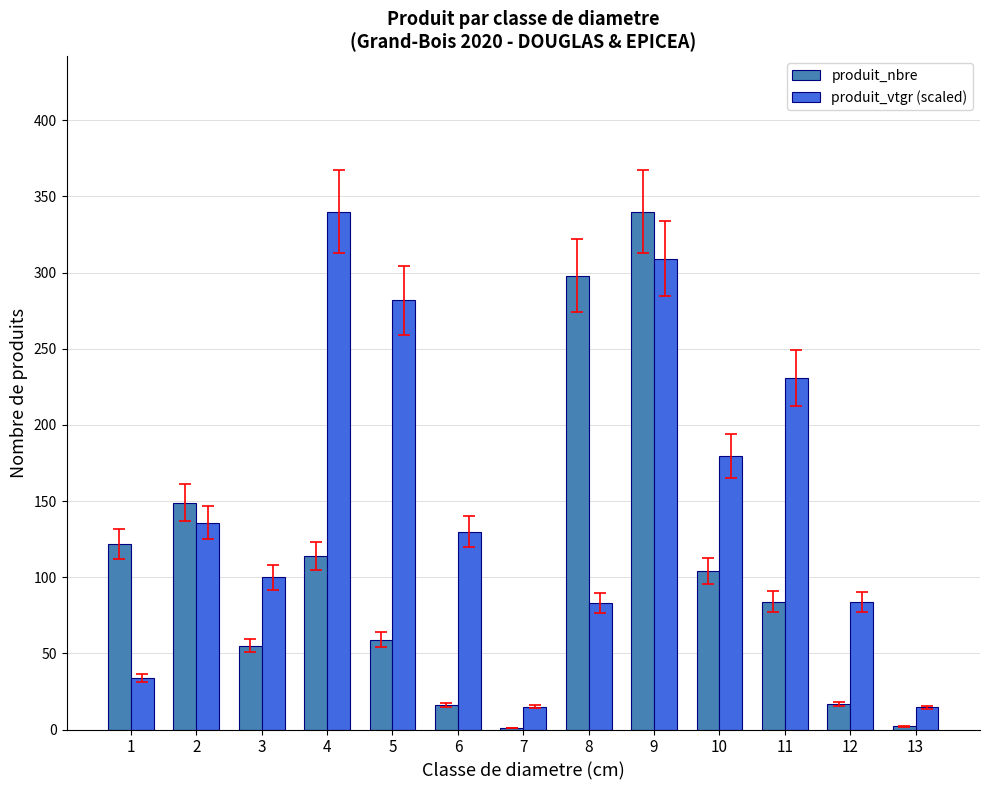

True or false: produit_vtgr (scaled) has a value of 99.9 at 3.

True